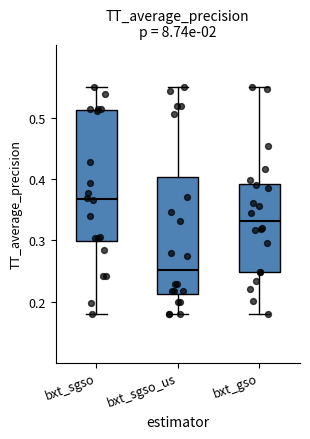

Reading left to right, read every box against the y-axis: the position of its median line, the range the box covers, and the ends of its whiskers. The values are not printed on the chart, so give them approximately, as read against the axis.

bxt_sgso: median 0.37, box 0.30 to 0.51, whiskers 0.18 to 0.55
bxt_sgso_us: median 0.25, box 0.21 to 0.40, whiskers 0.18 to 0.55
bxt_gso: median 0.33, box 0.25 to 0.39, whiskers 0.18 to 0.55